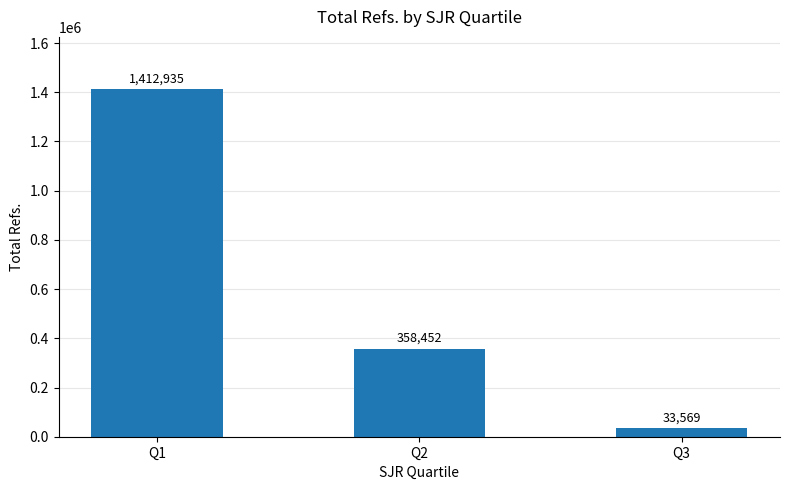

Reading left to right, list all the values displayed in this chart.

Q1=1412935	Q2=358452	Q3=33569